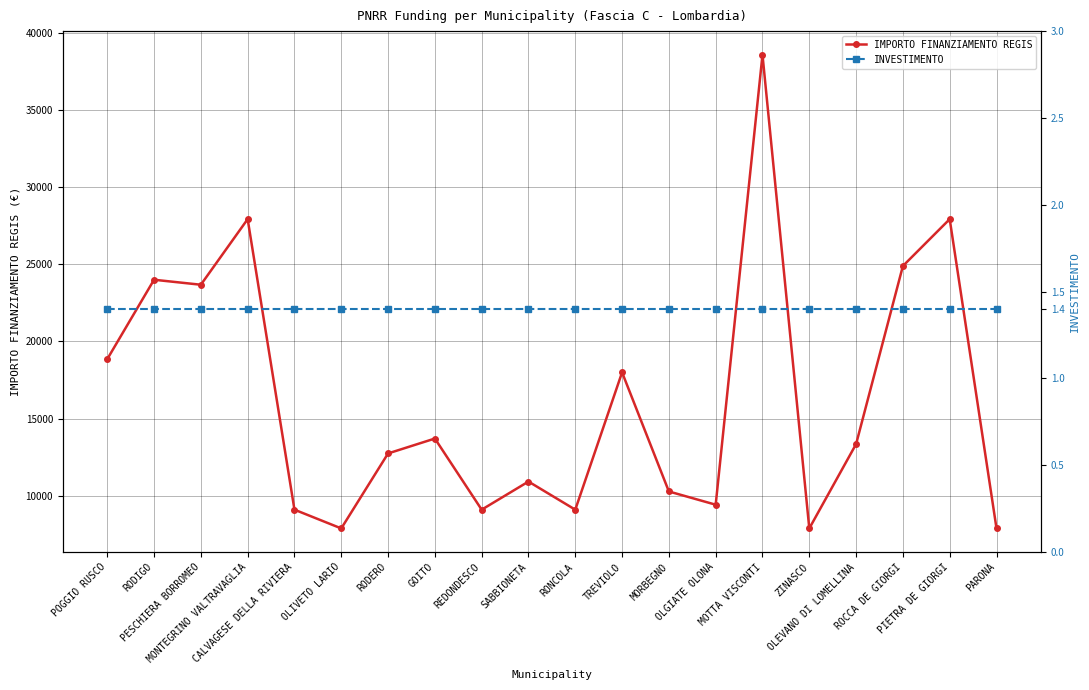

What is the difference between the highest and lowest values at MORBEGNO?

10282.6